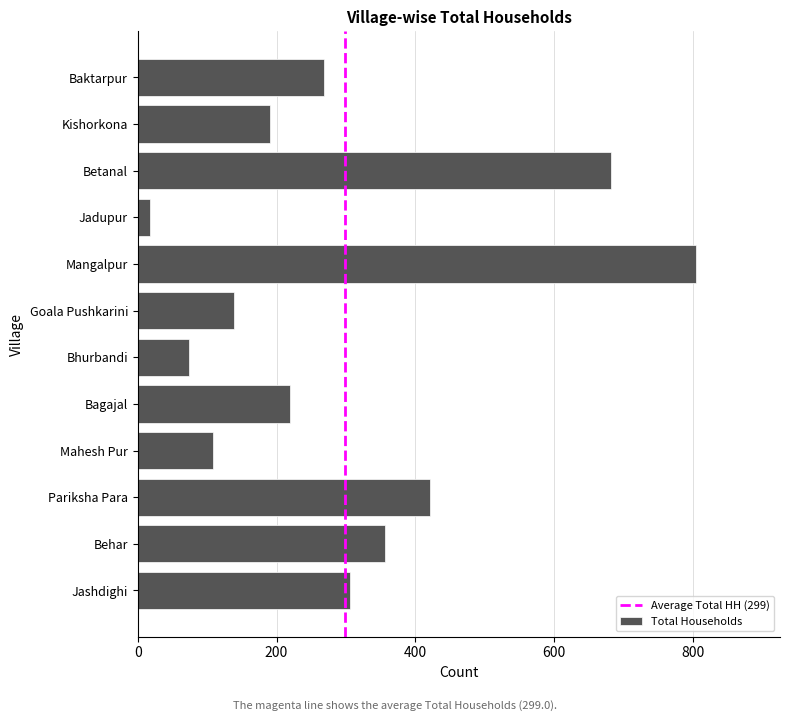

Which has a higher value, Goala Pushkarini or Betanal?

Betanal